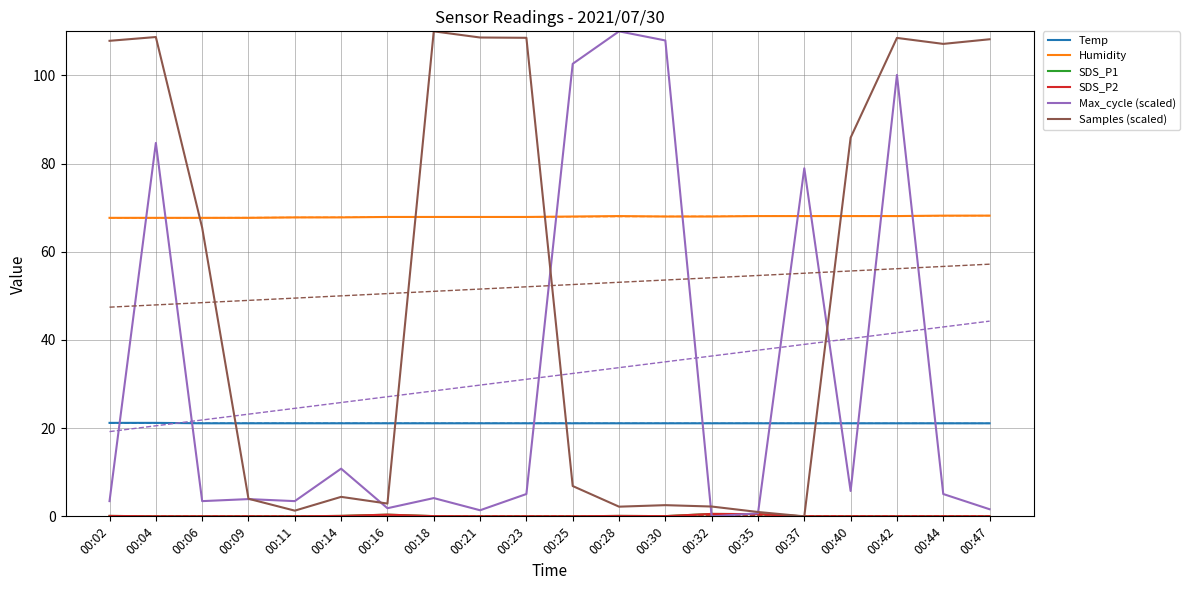

The SDS_P2 series shows 0.1 at 00:14. True or false?

True